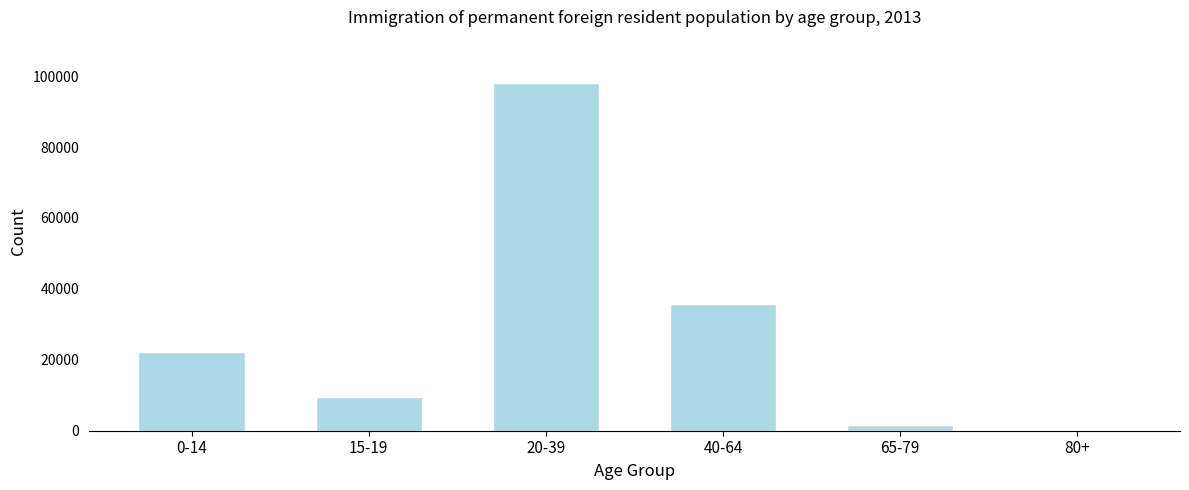

Reading right to left, list all the values displayed in this chart.

80+=341	65-79=1711	40-64=35616	20-39=97939	15-19=9453	0-14=22188